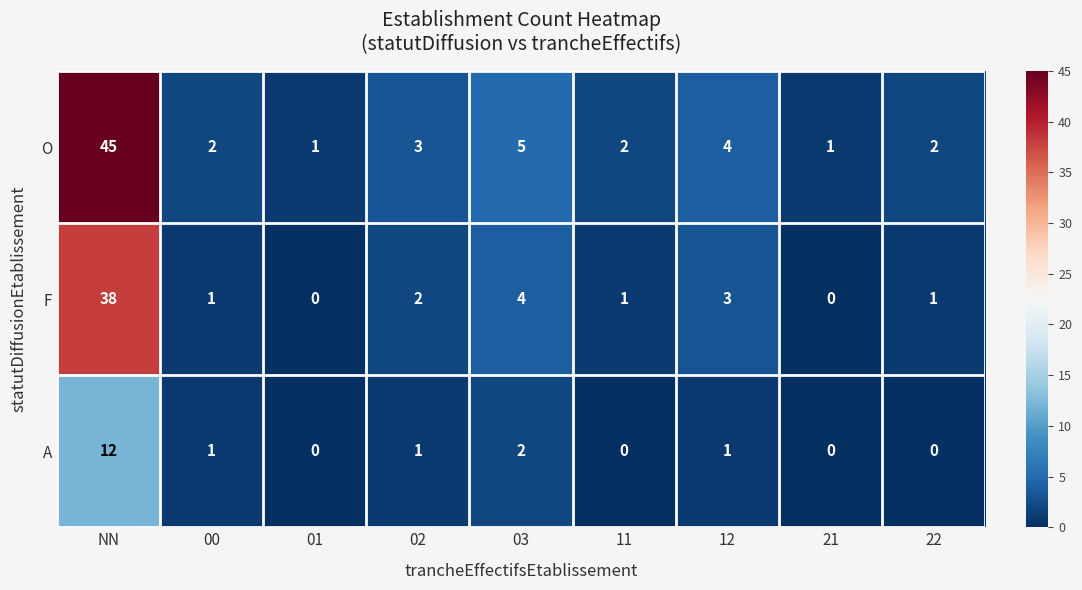

What is the difference between the maximum and minimum values in the A series?

12